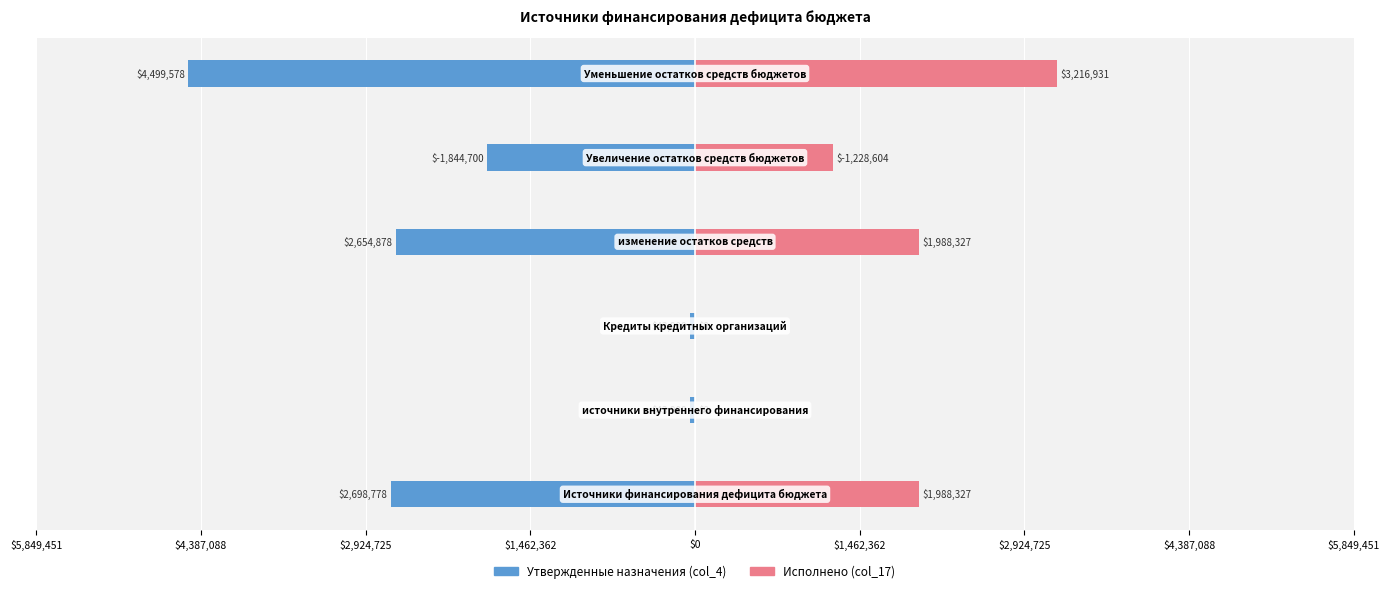

How many bars are there in total?

12